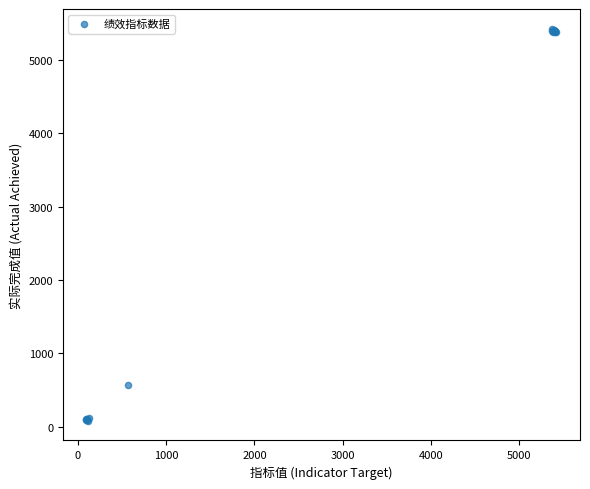

What Y value in the scatter plot is closest to 2752?

566.0